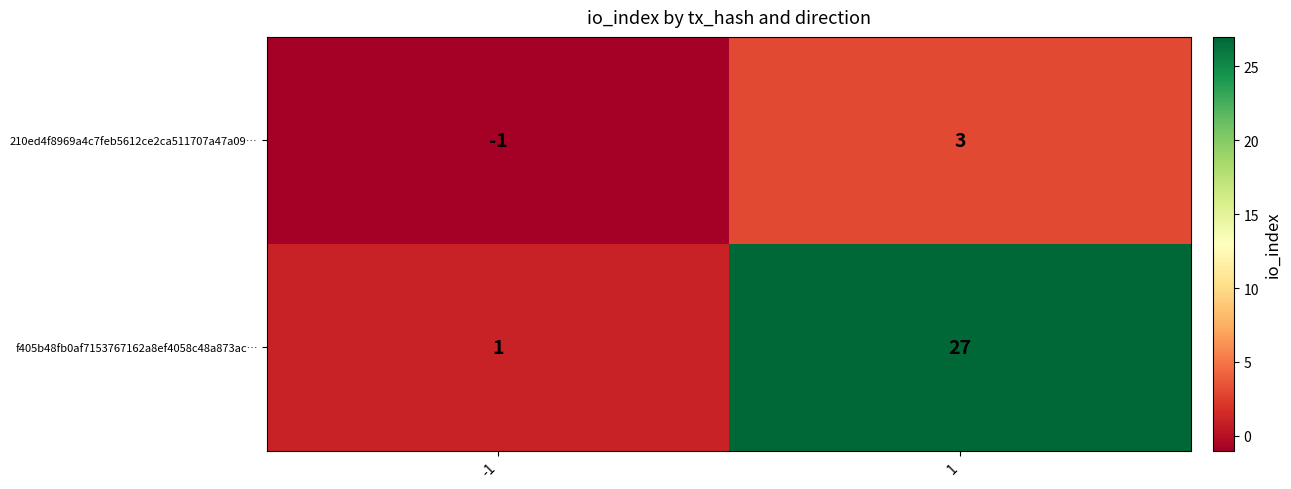

Reading right to left, list all the values displayed in this chart.

210ed4f8969a4c7feb5612ce2ca511707a47a09…: 3	-1
f405b48fb0af7153767162a8ef4058c48a873ac…: 27	1